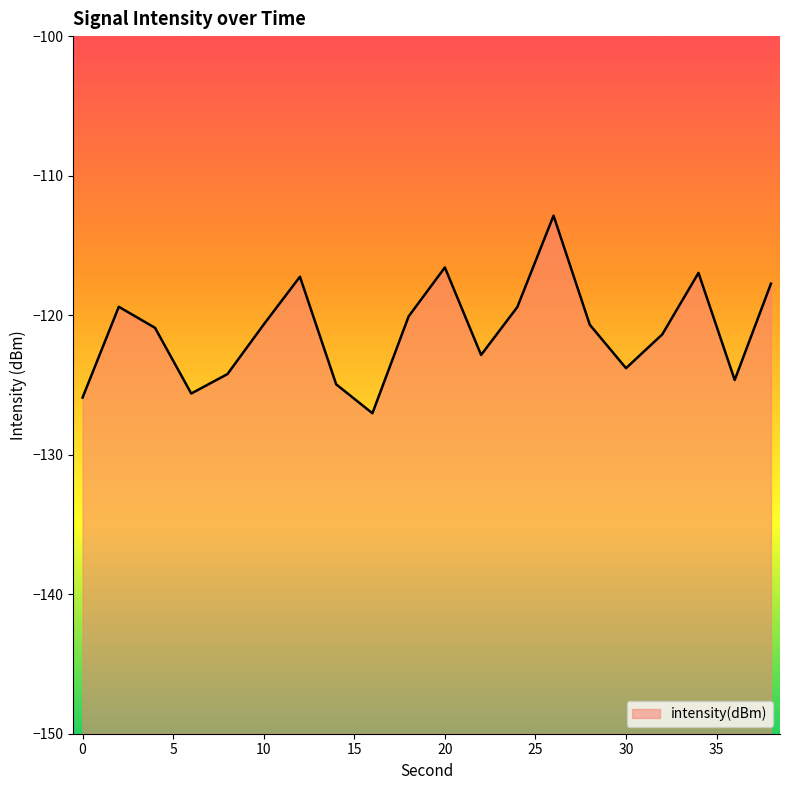

What is the minimum value shown in the chart?

-127.0